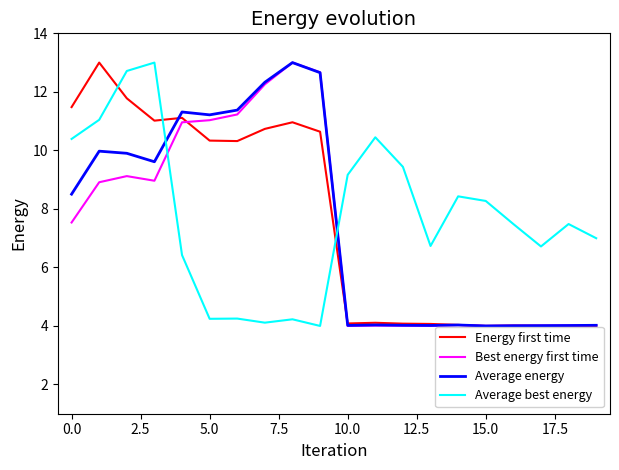

True or false: Best energy first time and Average best energy intersect in this chart.

True